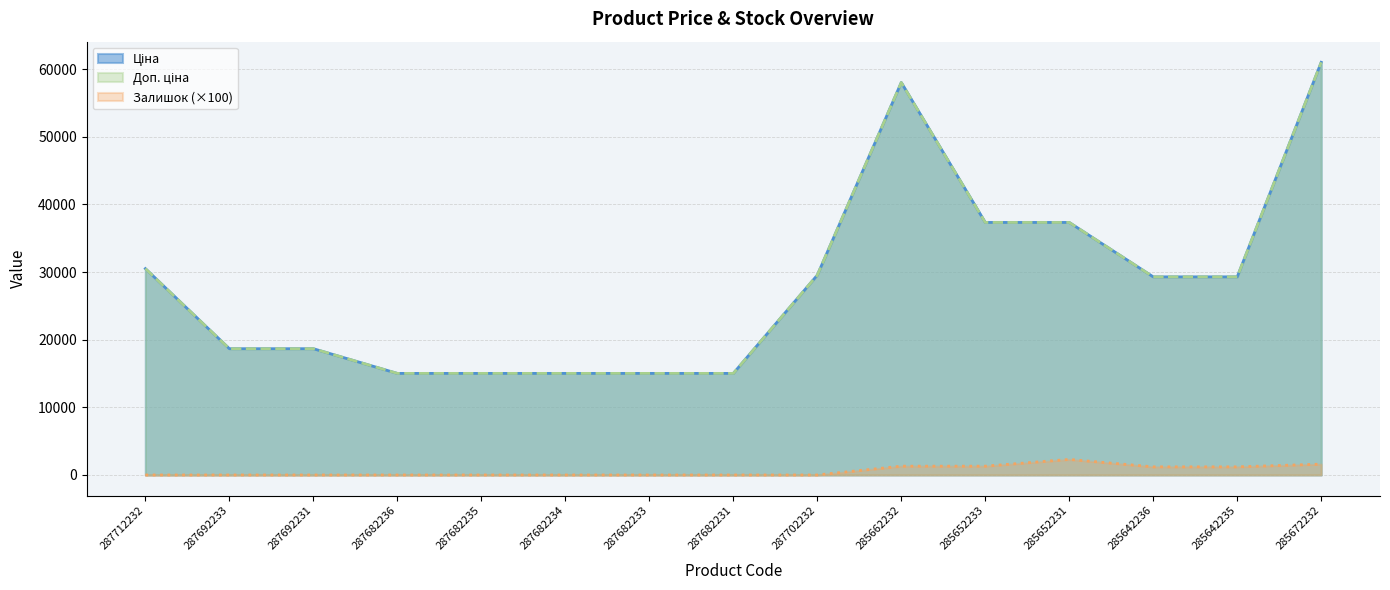

What is the difference between the Залишок values at 285642235 and 287682234?

1200.0